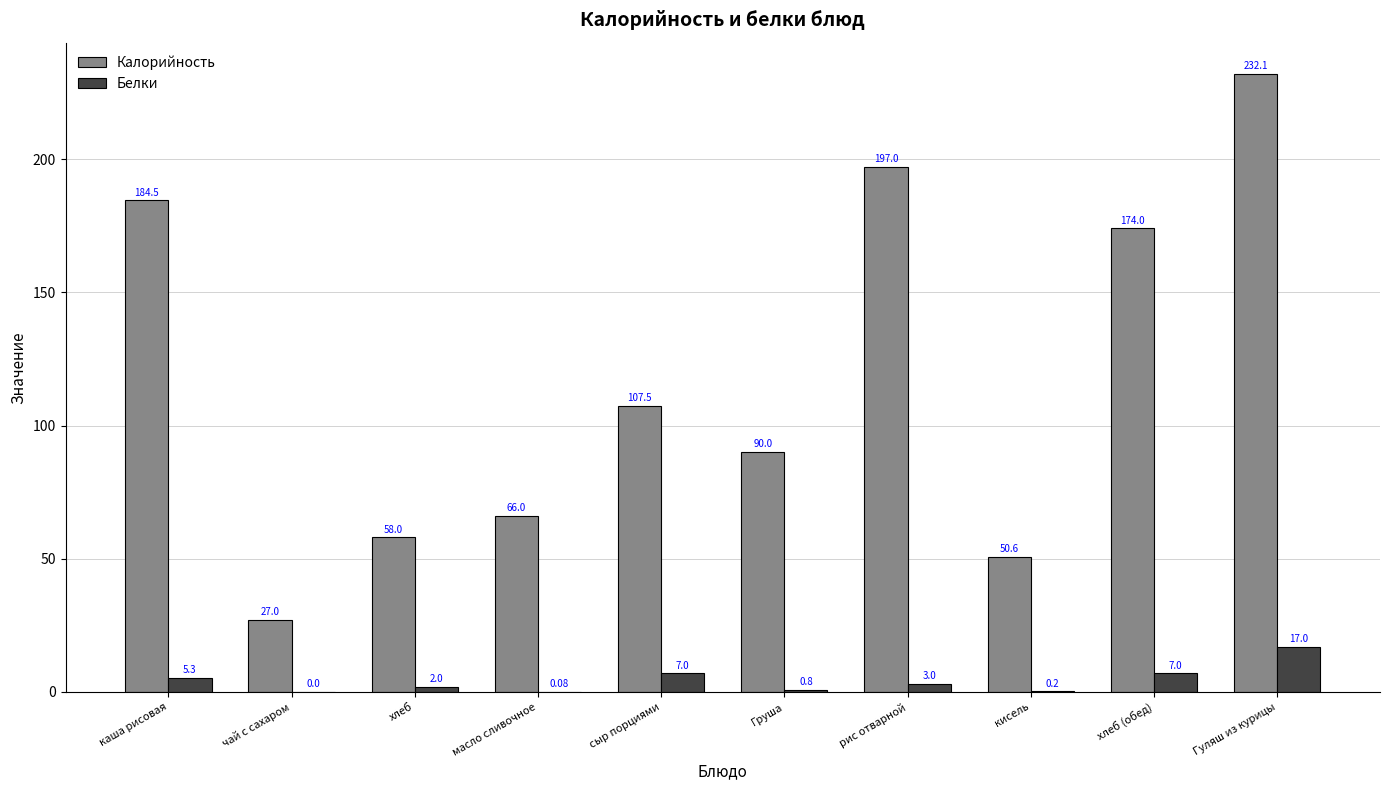

Where does the Белки series first go above 3?

каша рисовая